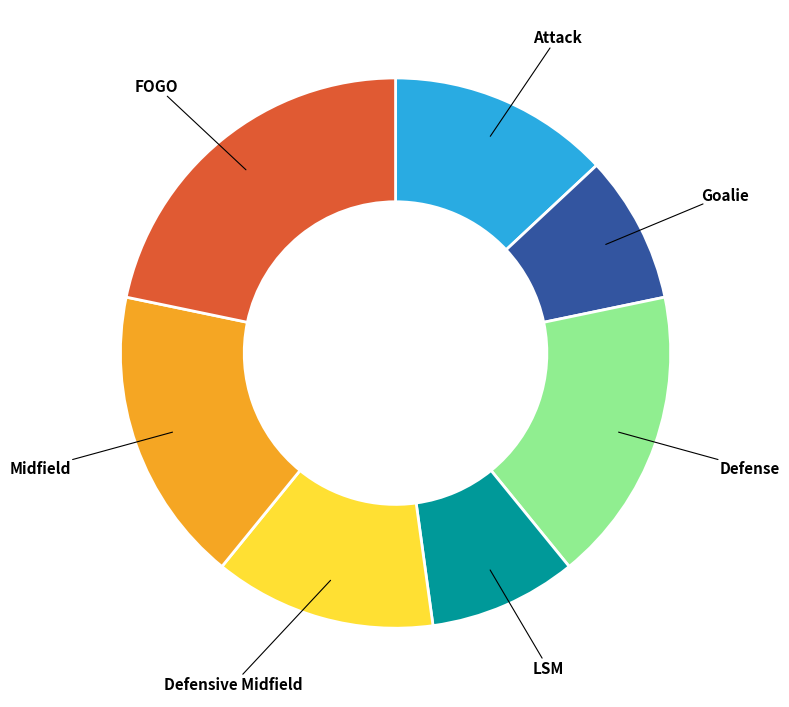

Between Midfield and Attack, which is larger?

Midfield